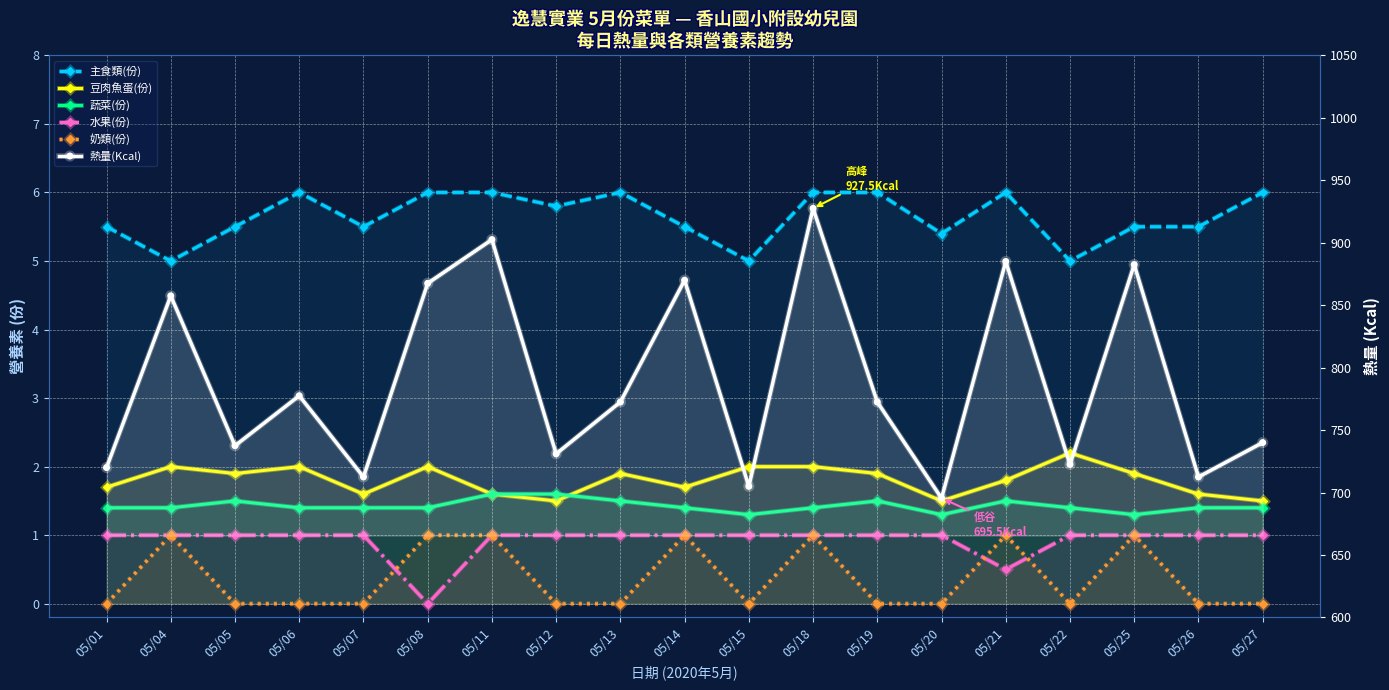

How many interior local valleys does the 熱量(Kcal) series have?

7